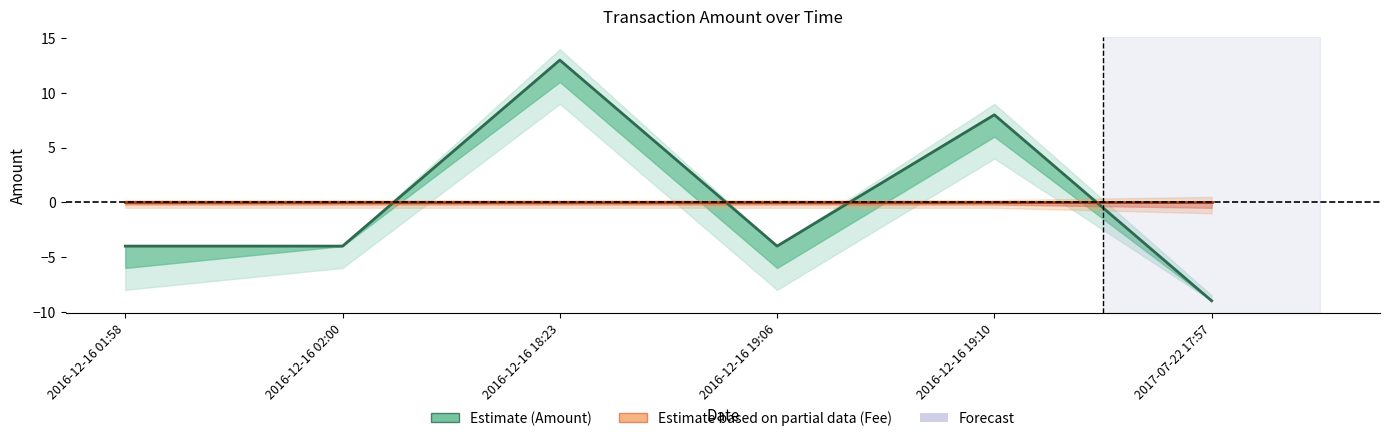

At which category is the sum across all series the highest?

2016-12-16 18:23